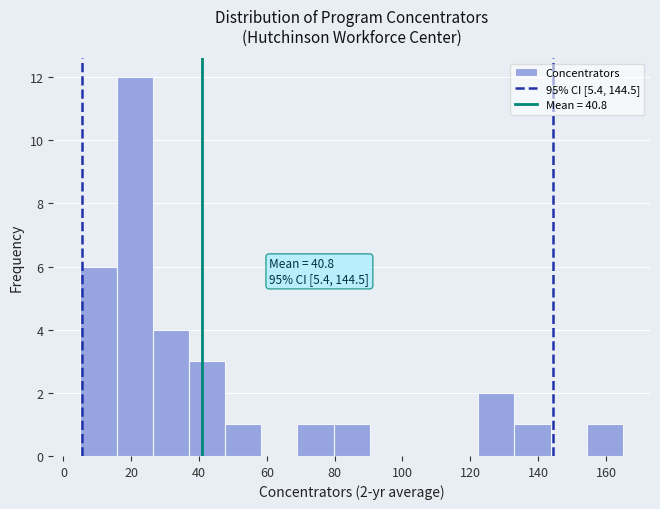

Over which range of the x-axis is the bar tallest?

16 to 26